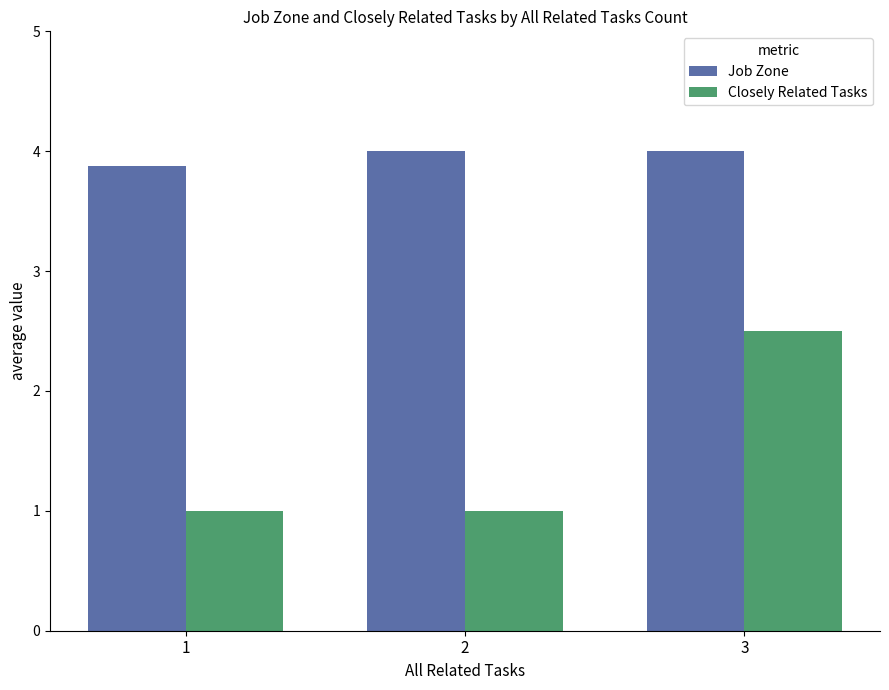

What is the smallest value displayed?

1.0